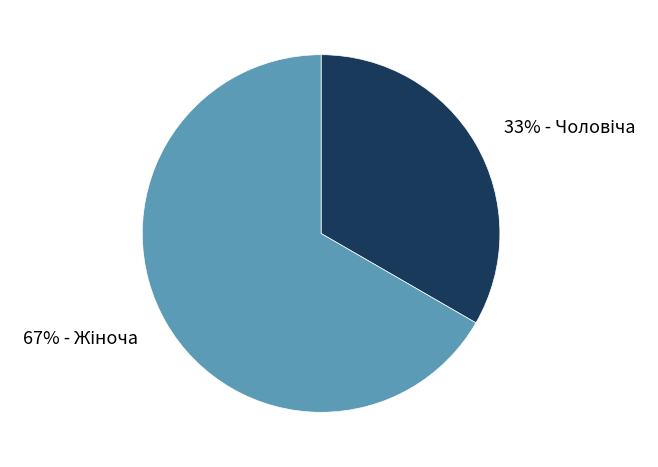

Is there any slice that represents more than half of the pie?

Yes